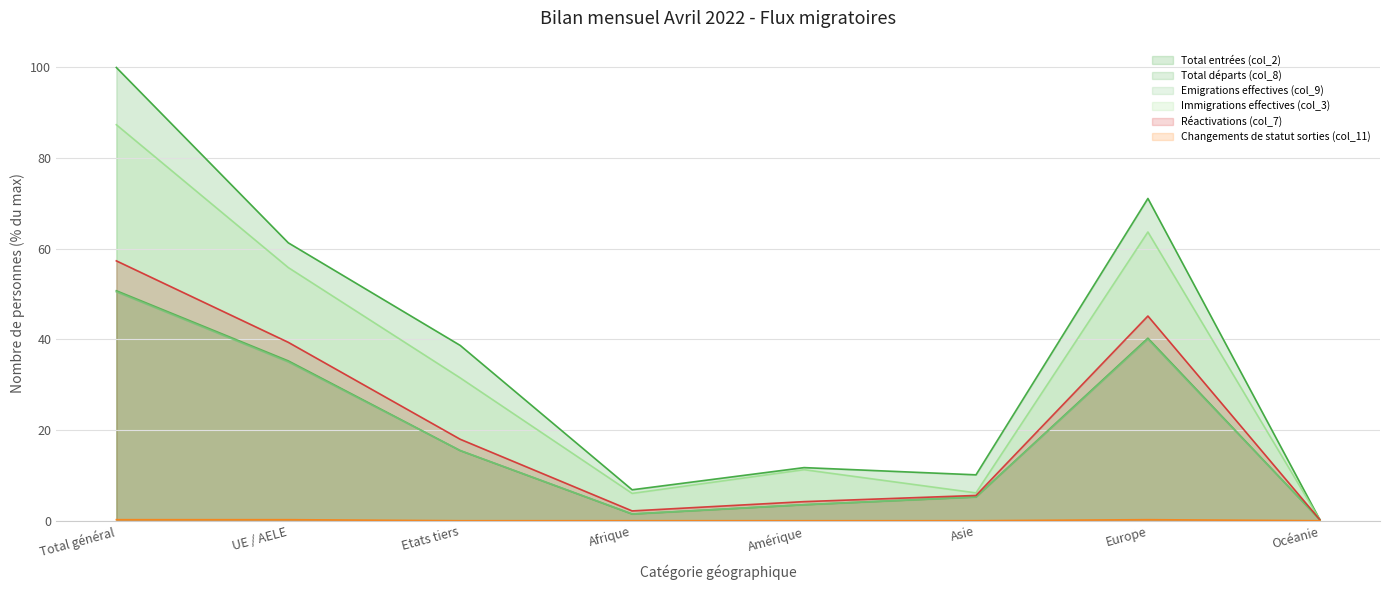

At how many categories does at least one series exceed 87?

1